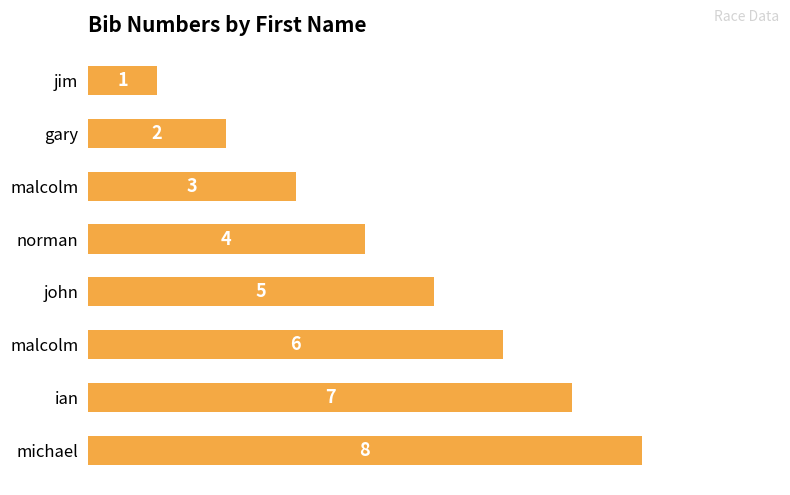

Which label corresponds to the largest value in the chart?

michael